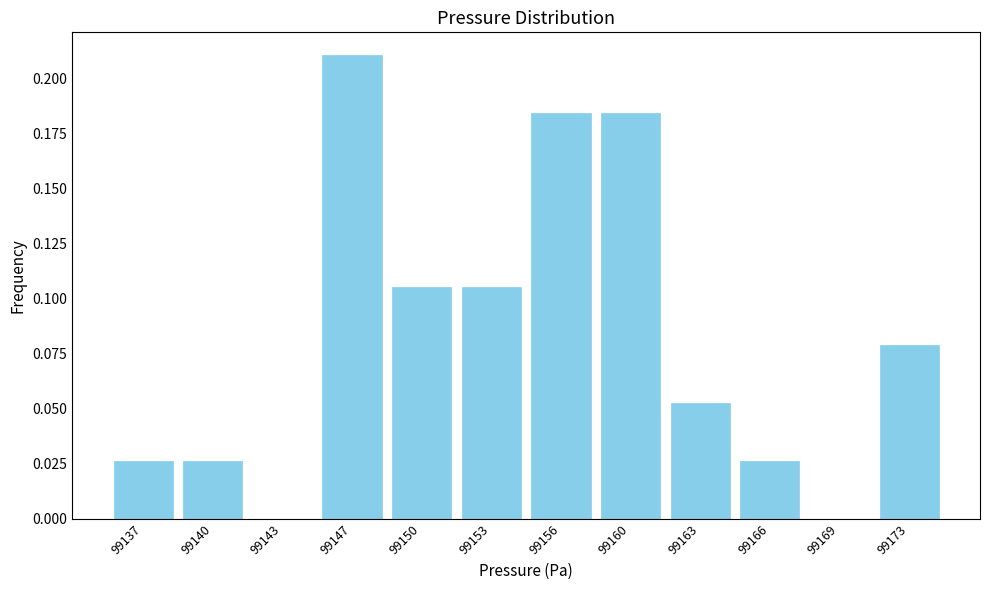

What is the sum of all values?

1.0